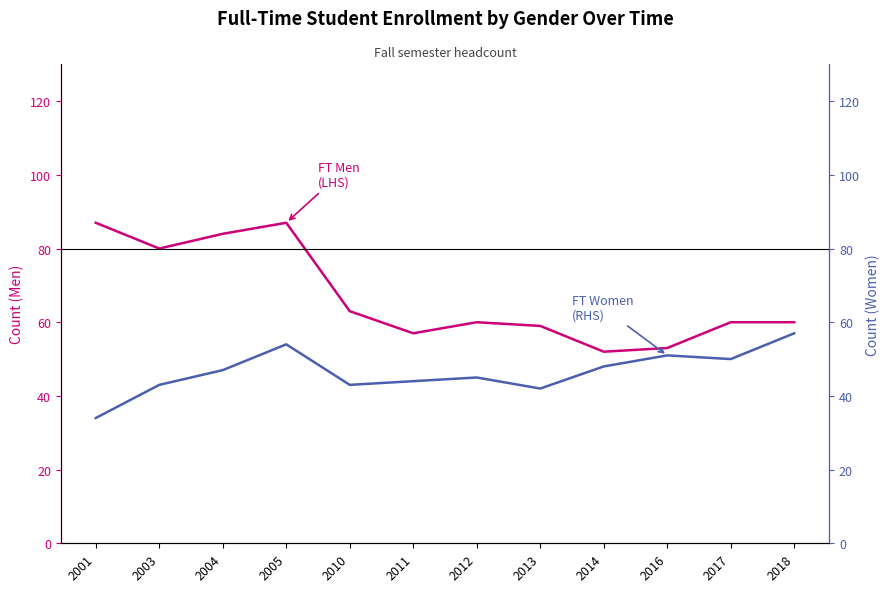

What is the average value of the FT Total Women series?

46